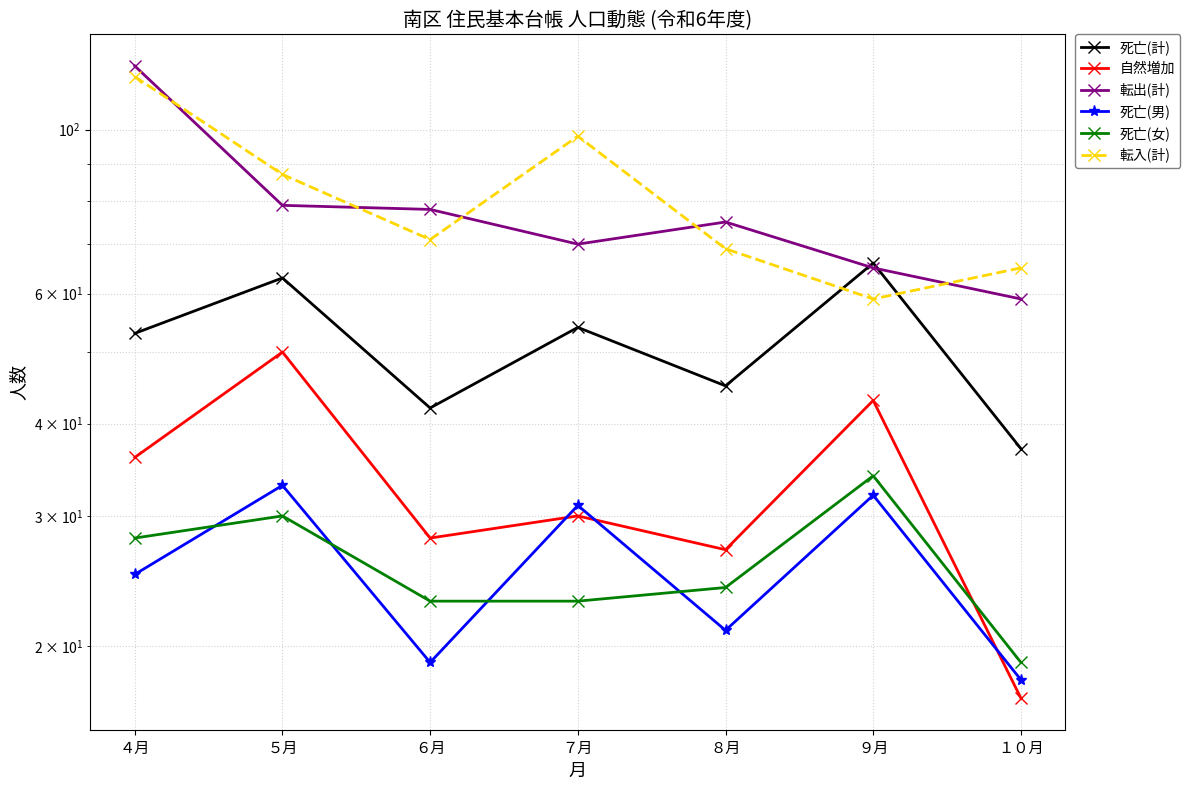

What is the difference between the maximum and minimum values in the 転出(計) series?

63